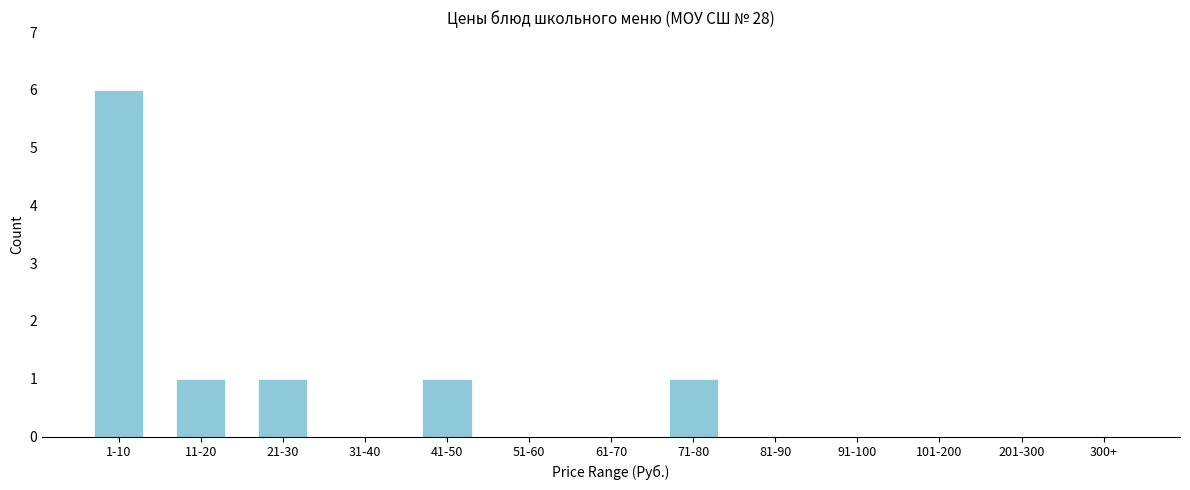

Reading right to left, transcribe all the data shown in this chart.

300+=0	201-300=0	101-200=0	91-100=0	81-90=0	71-80=1	61-70=0	51-60=0	41-50=1	31-40=0	21-30=1	11-20=1	1-10=6